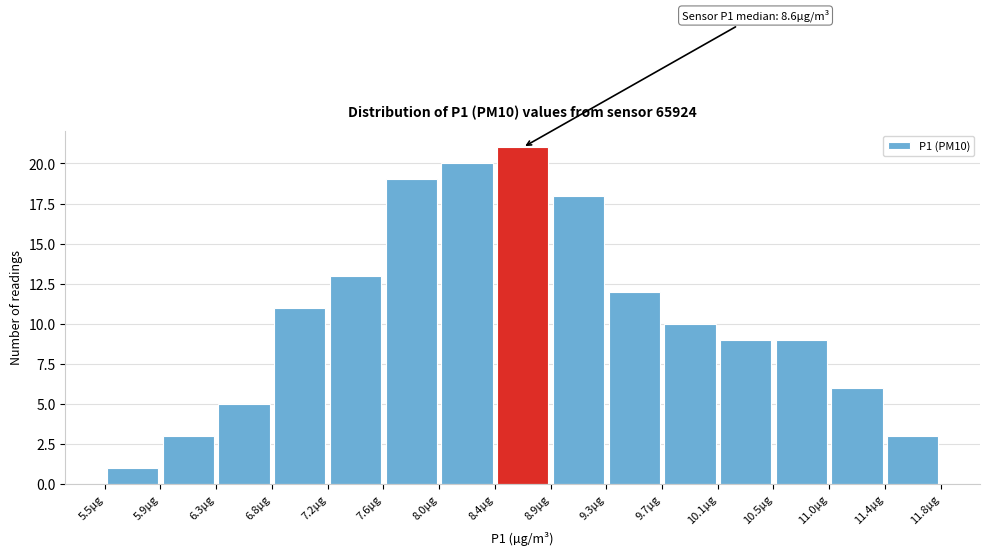

Over which range of the x-axis is the bar tallest?

8.44 to 8.86